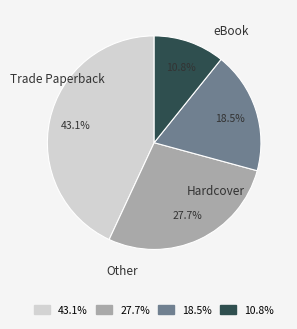

To the nearest percent, what percentage of the pie is eBook?

28%